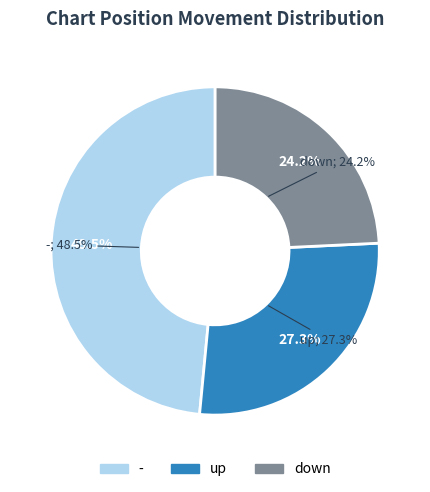

Is it true that down is 17% of the pie?

False